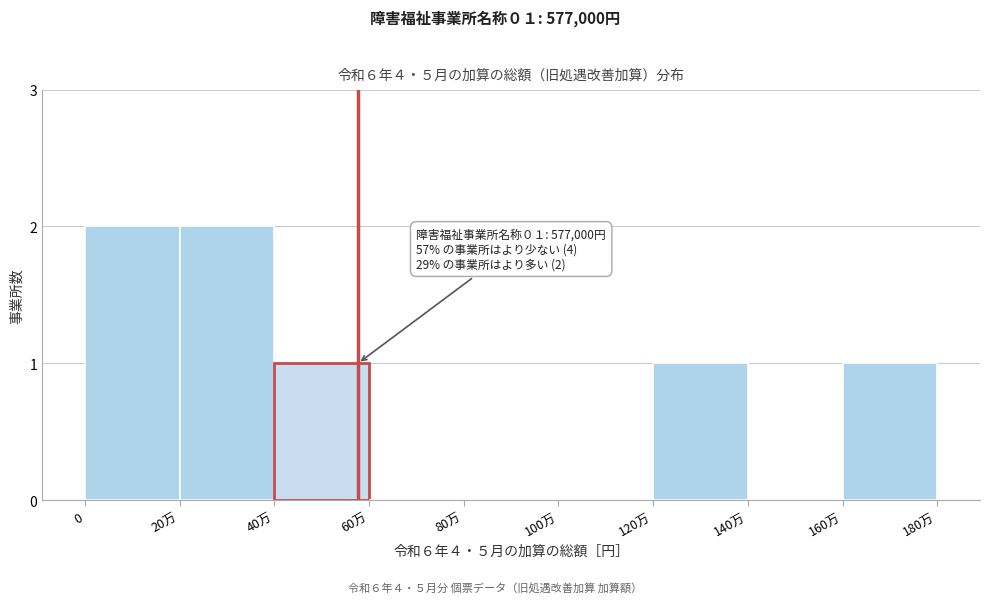

Reading right to left, extract all data points from this chart.

160万=1	140万=0	120万=1	100万=0	80万=0	60万=0	40万=1	20万=2	0=2